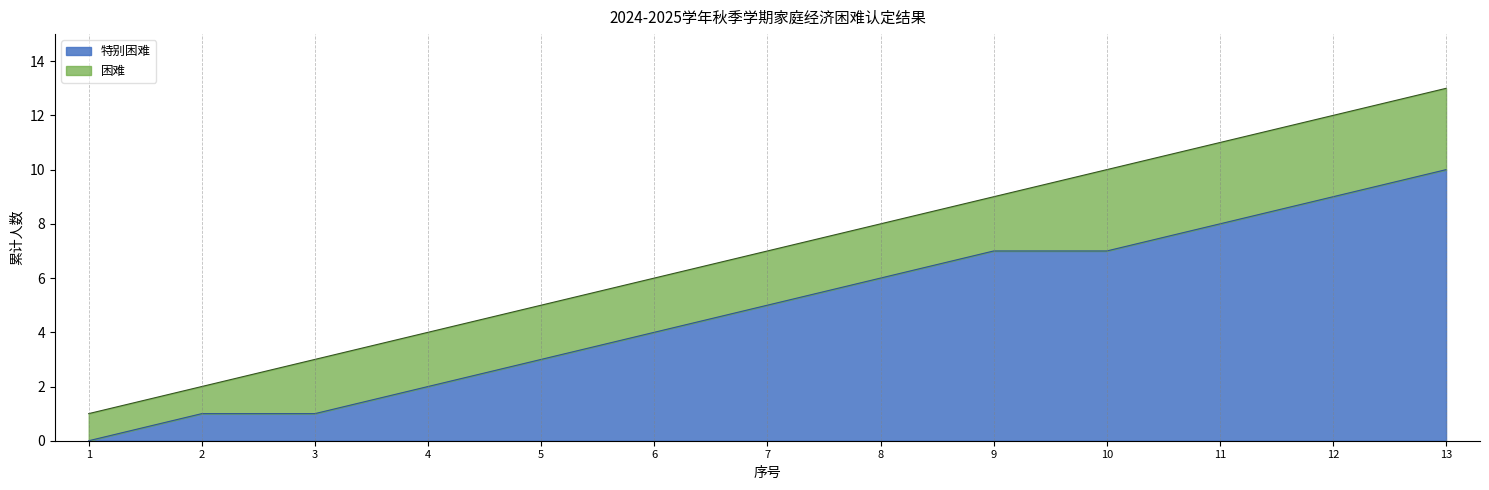

Which has a higher value, 3 or 12?

12